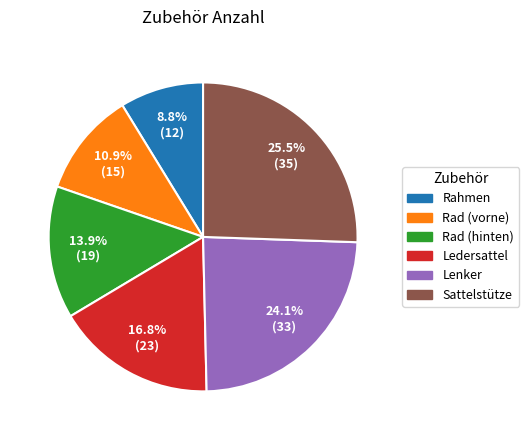

How many segments does this pie chart have?

6